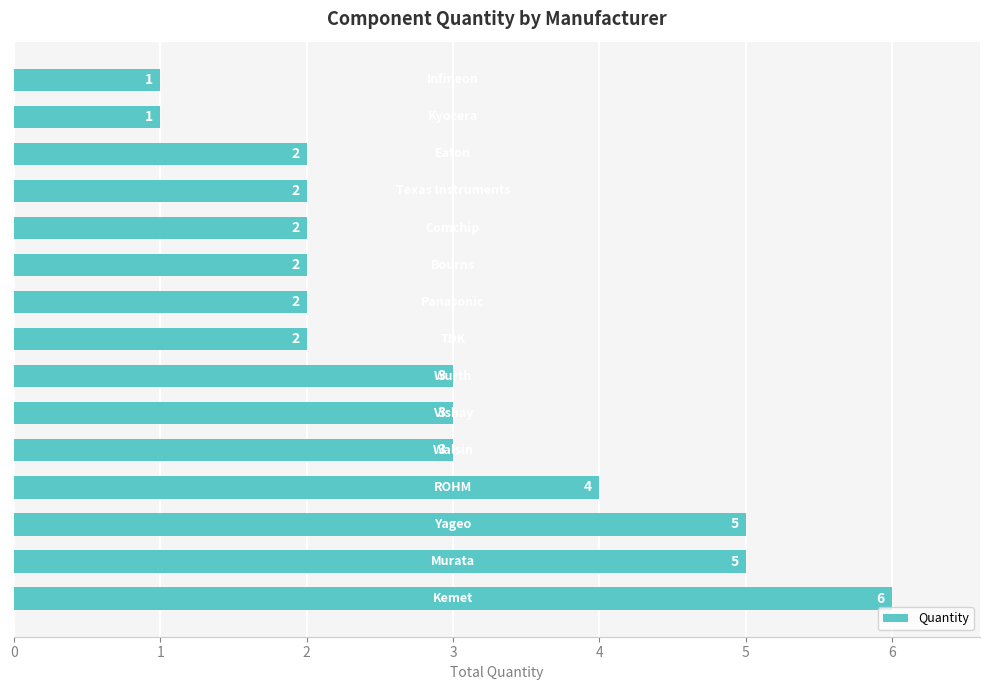

What is the sum of all values?

43